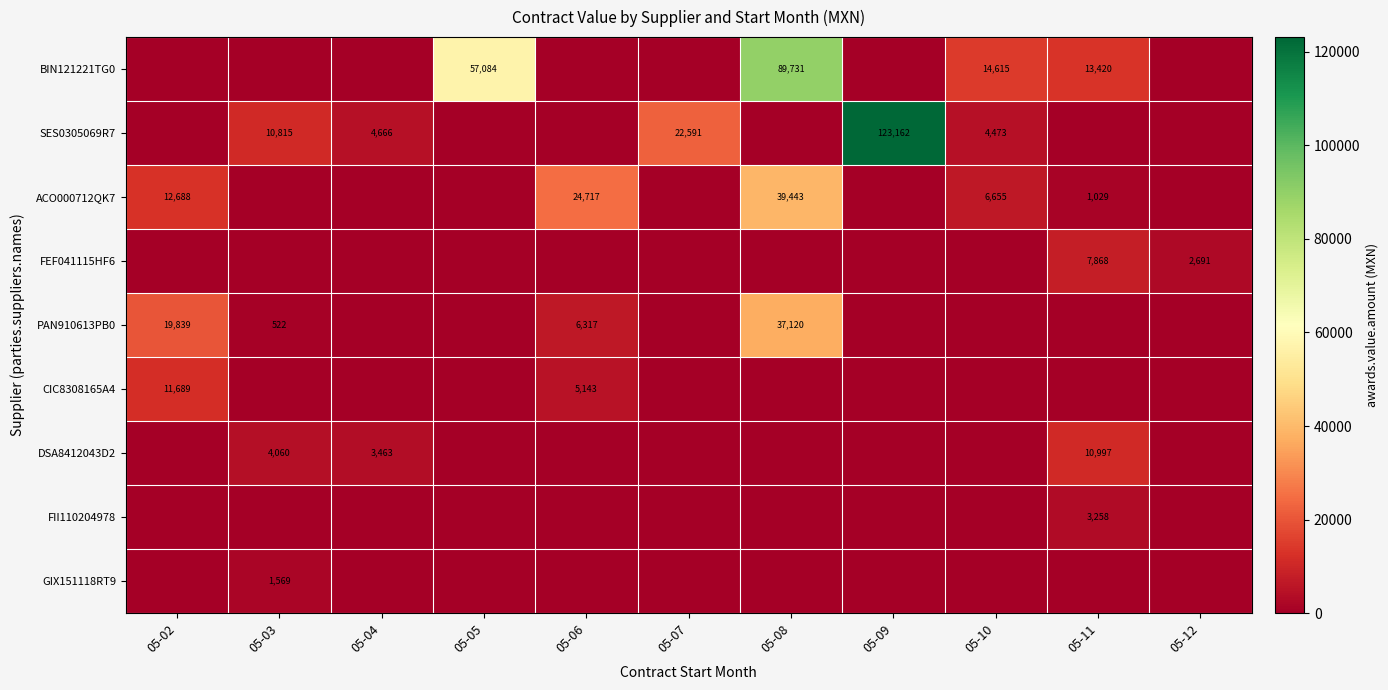

Is it true that FEF041115HF6 equals 11722 at 05-11?

False